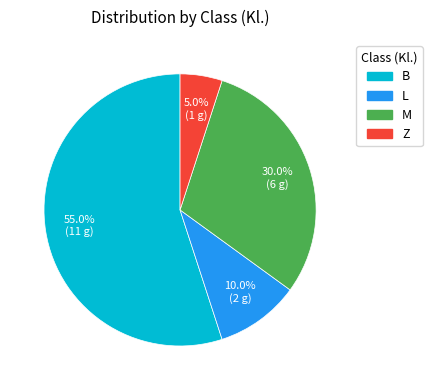

Is there a majority slice in this chart?

Yes